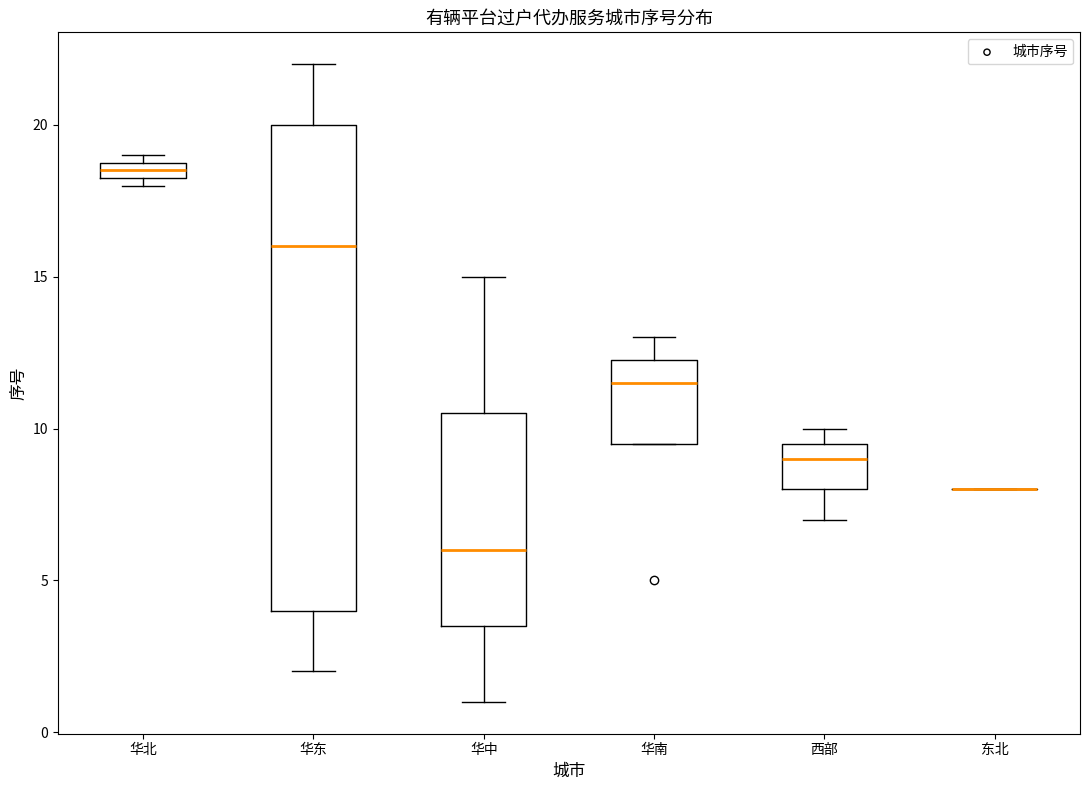

Where is the upper edge of the box for 华中 on the y-axis? The values are not printed on the chart, so give them approximately, as read against the axis.

10.5